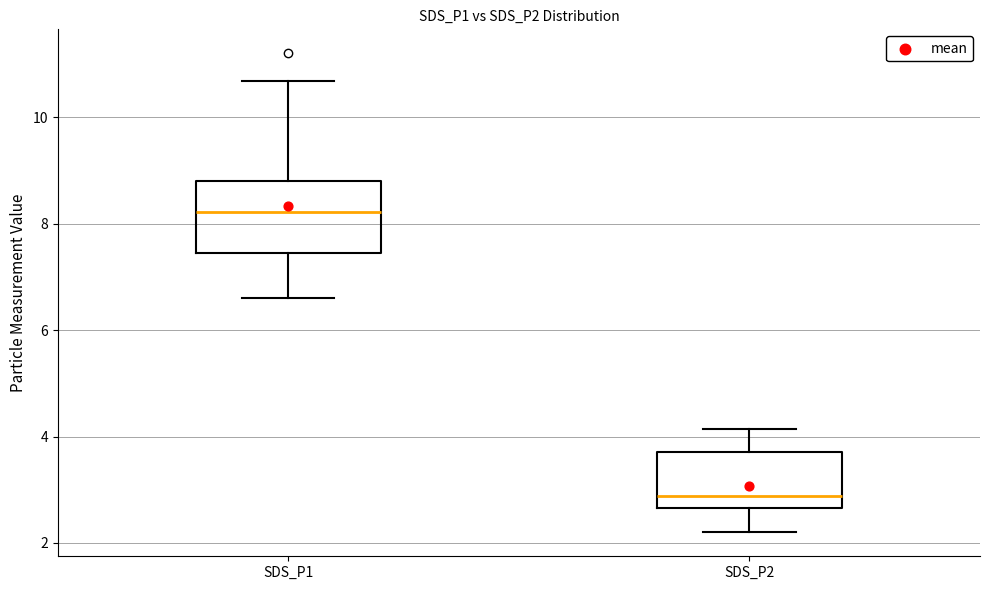

Reading left to right, transcribe this box plot: for each box, give where its median line is, the range the box spans, and where its two whiskers end, as read against the y-axis. The values are not printed on the chart, so give them approximately, as read against the axis.

SDS_P1: median 8.2, box 7.4 to 8.8, whiskers 6.6 to 10.6
SDS_P2: median 2.8, box 2.6 to 3.8, whiskers 2.2 to 4.2